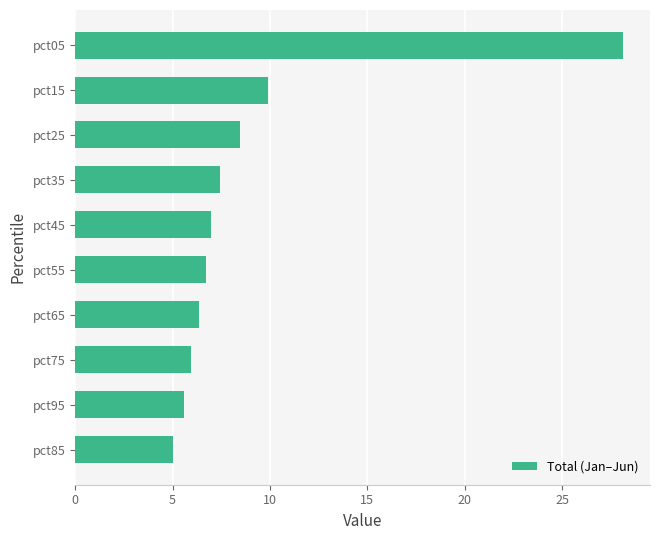

What is the change in value from pct25 to pct05?

+19.7